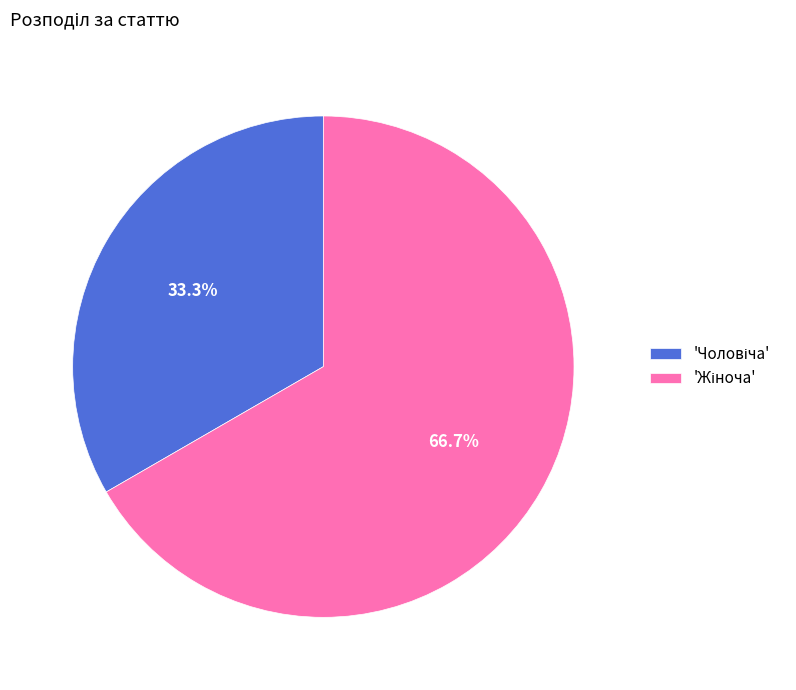

Is there a majority slice in this chart?

Yes